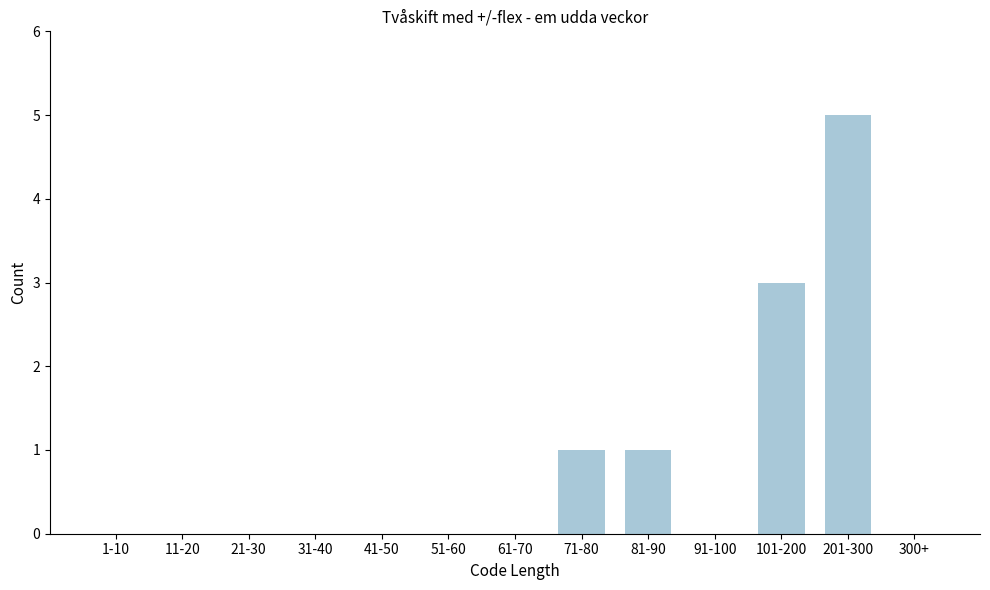

Reading right to left, what are all the values shown in this chart?

300+=0	201-300=5	101-200=3	91-100=0	81-90=1	71-80=1	61-70=0	51-60=0	41-50=0	31-40=0	21-30=0	11-20=0	1-10=0